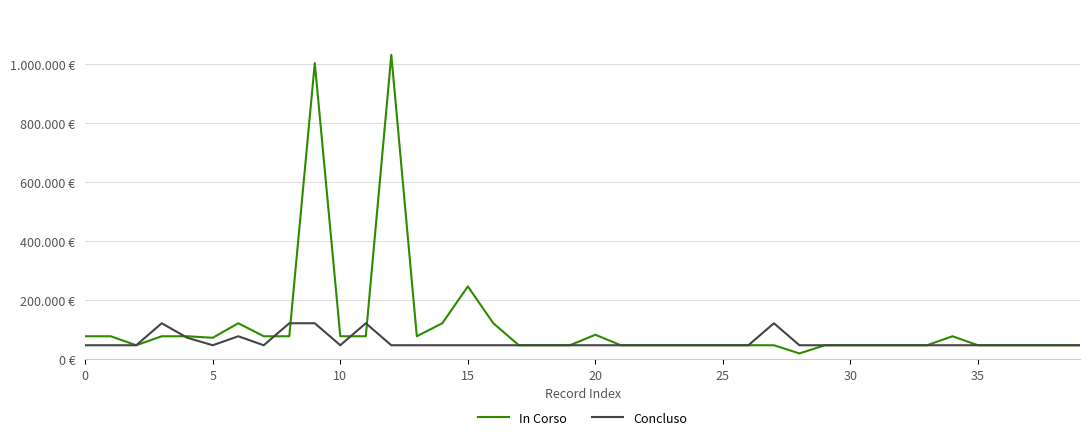

What are all the series names shown in the legend?

In Corso, Concluso